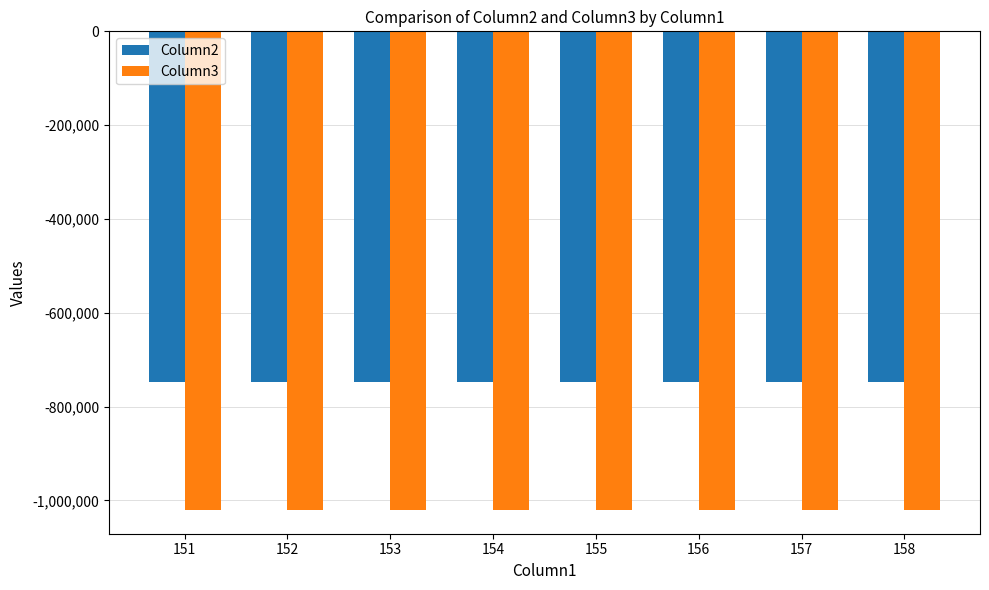

Which series has the largest total across all categories?

Column2